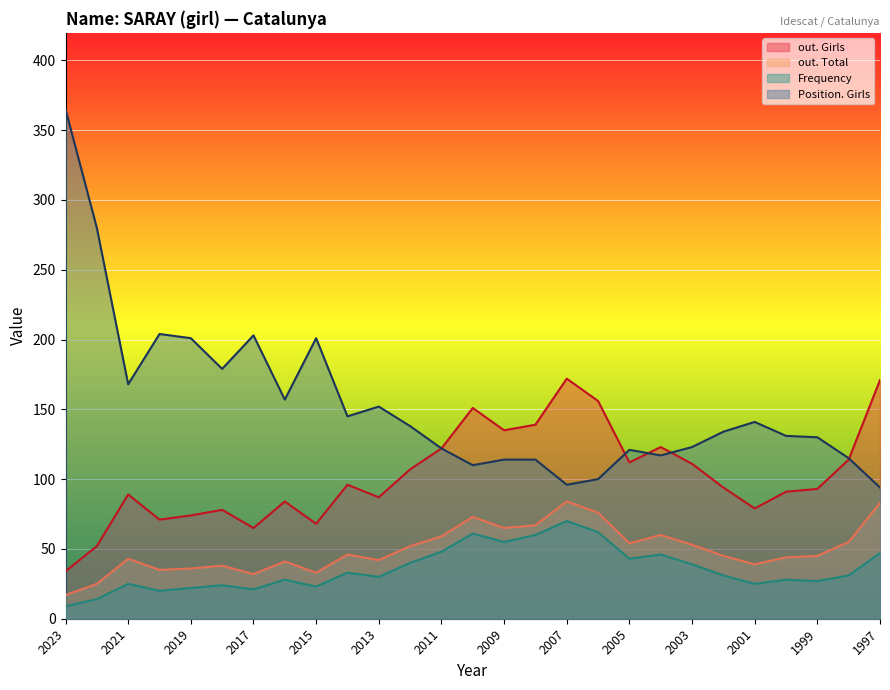

What is the sum of the Position. Girls values at 2012 and 2023?

503